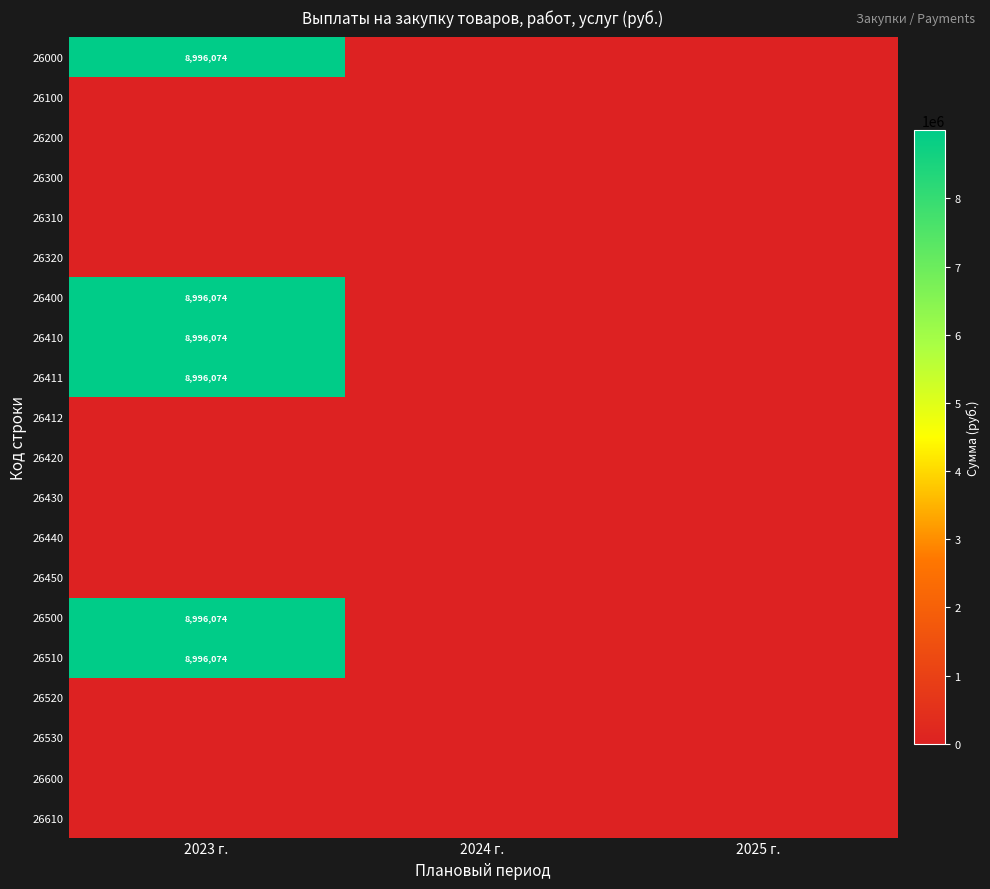

True or false: 26400 has a value of 8996074 at 2023 г..

True